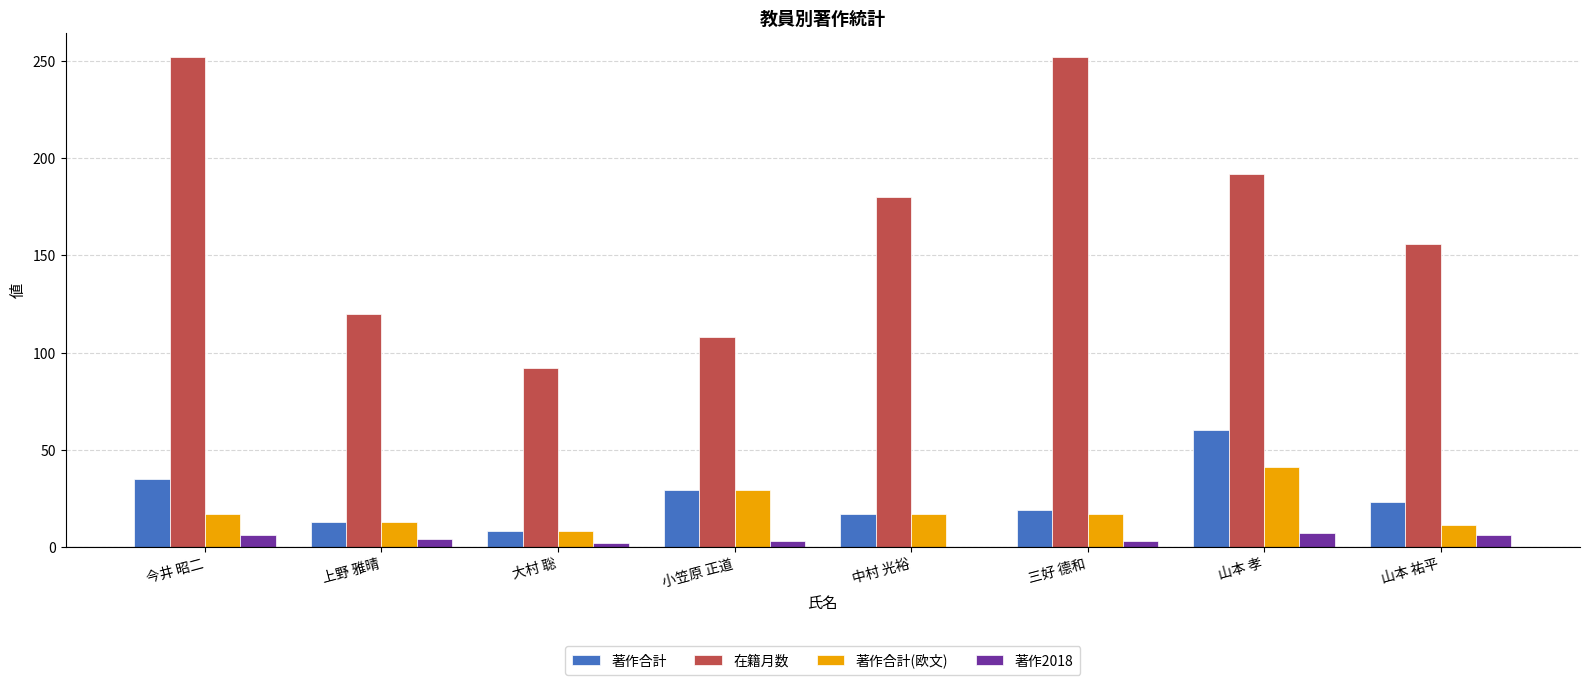

The value of 著作合計 at 大村 聡 is 8. True or false?

True